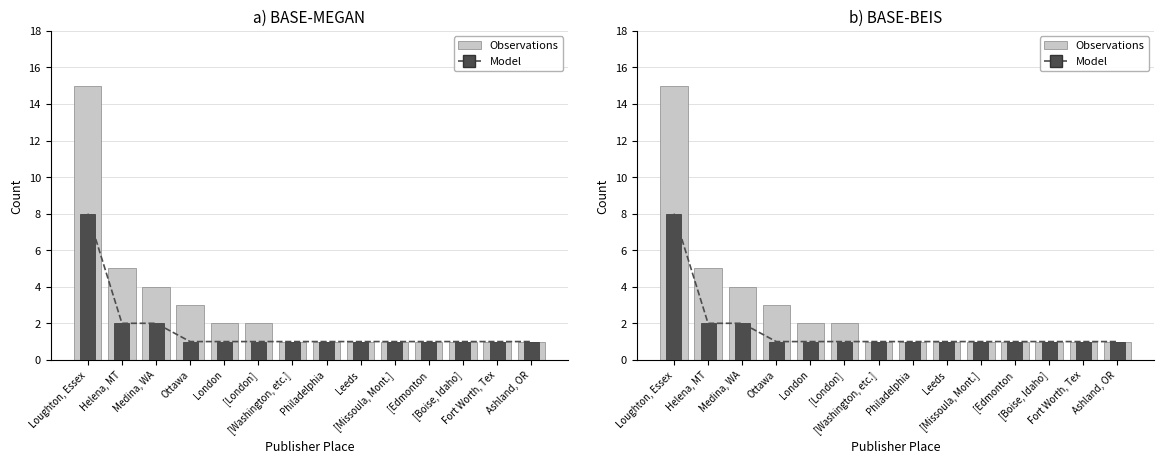

What are all the series names shown in the legend?

Observations, Model